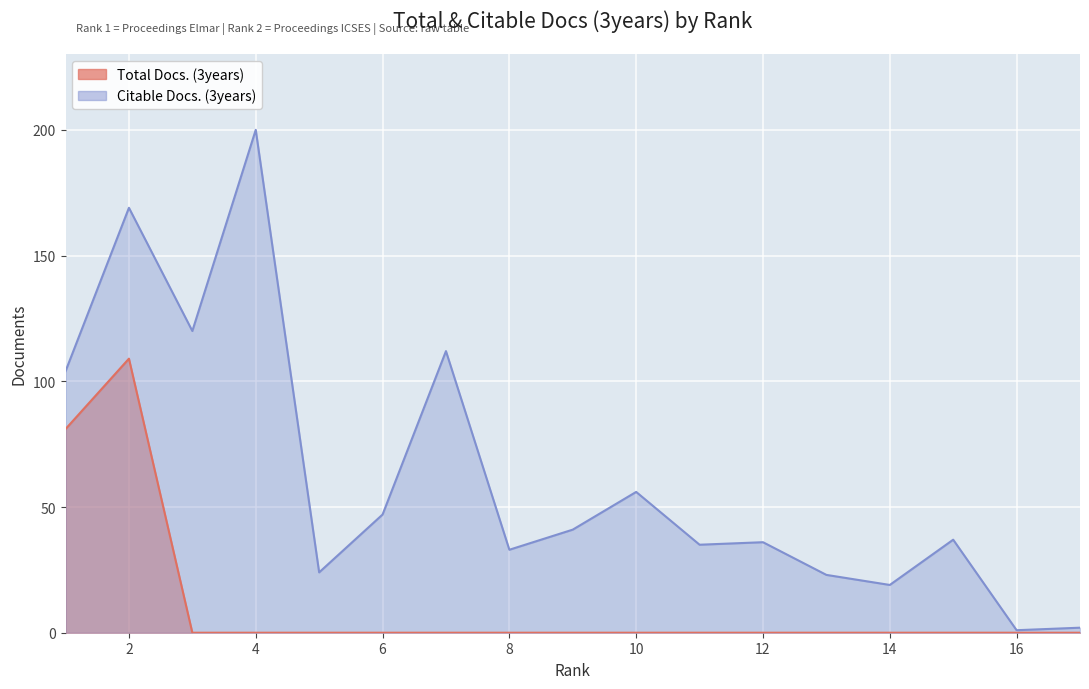

What is the value of the Citable Docs. (3years) point at the 13th from the left?

23